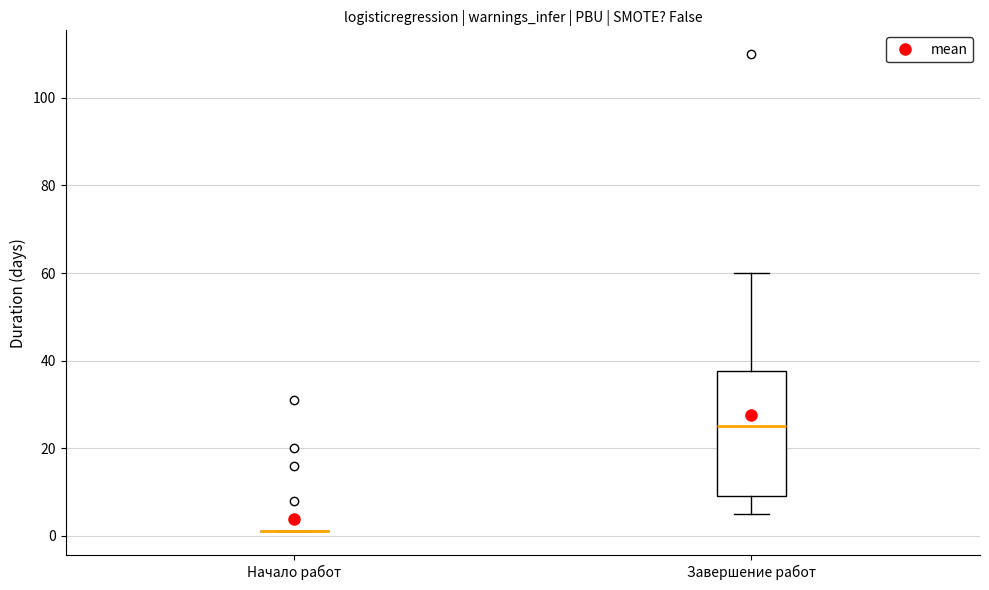

Comparing the boxes themselves (not the whiskers), which one is the tallest?

Завершение работ